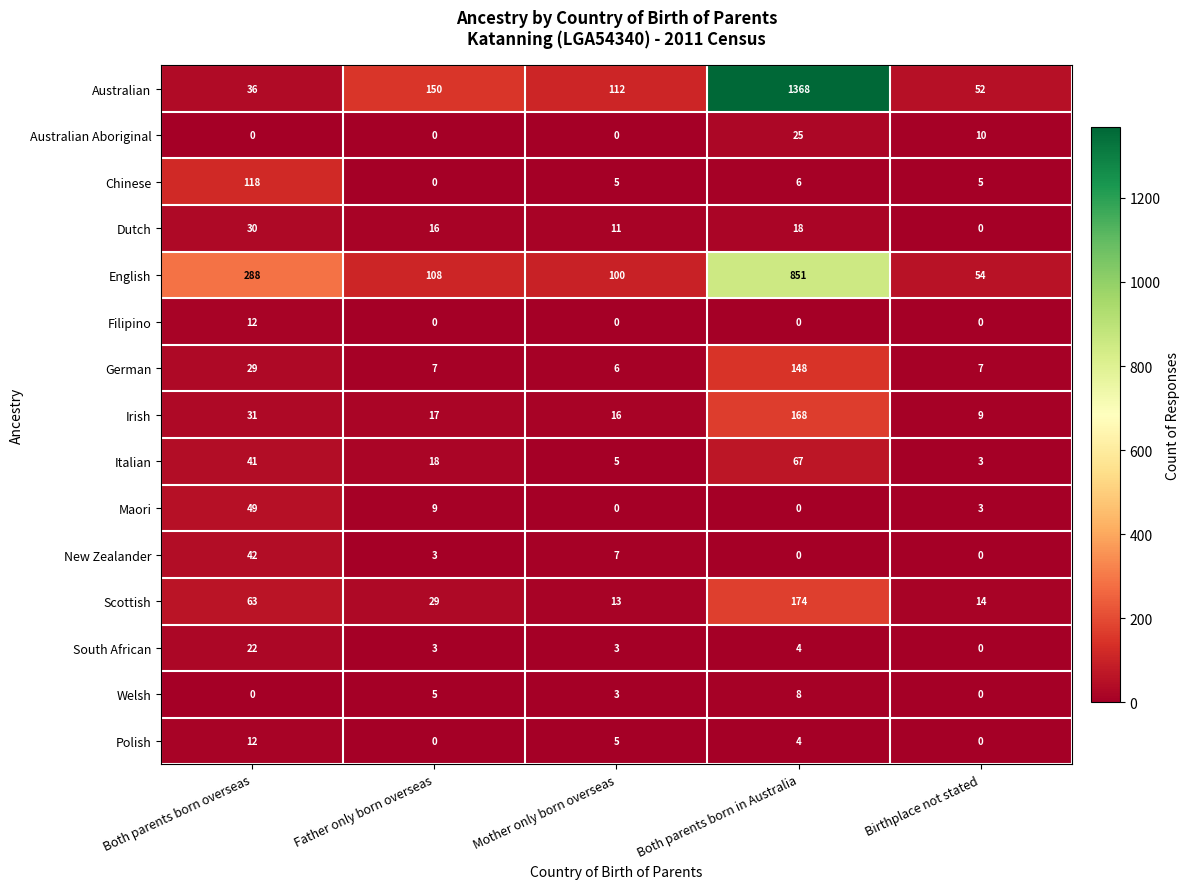

Which category has the highest value across all series?

Both parents born in Australia